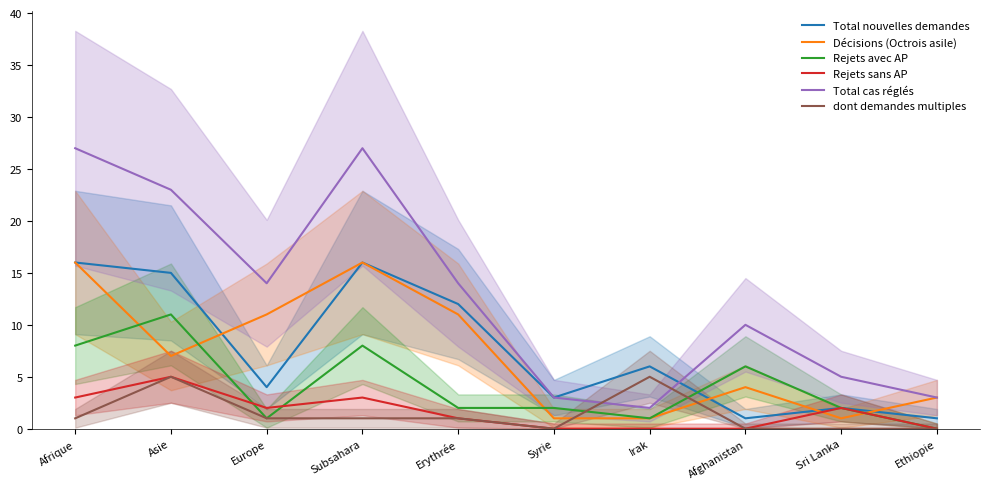

How many intersections are there between Décisions (Octrois asile) and Total nouvelles demandes?

4